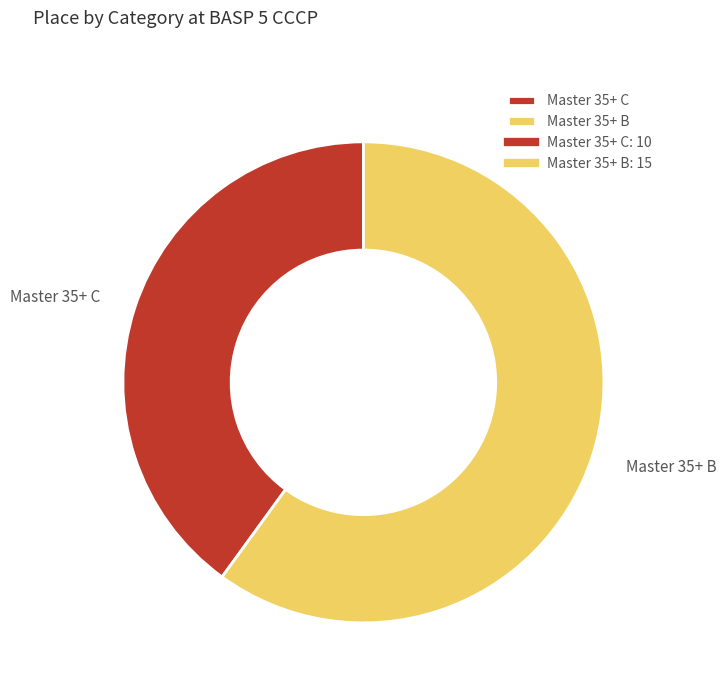

What is the largest slice in the pie chart?

Master 35+ B